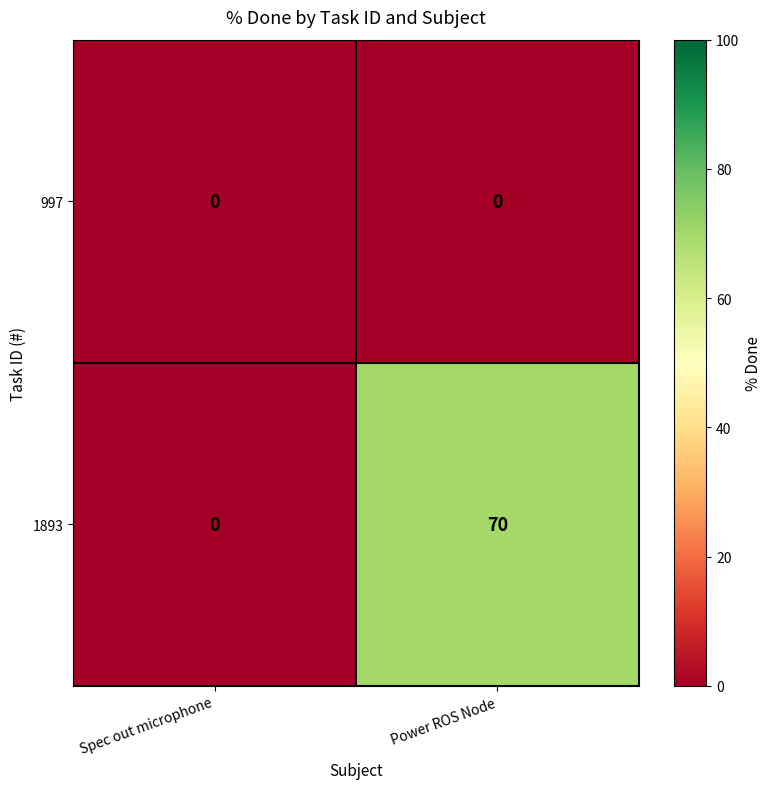

What is the approximate value of 1893 at Power ROS Node?

70